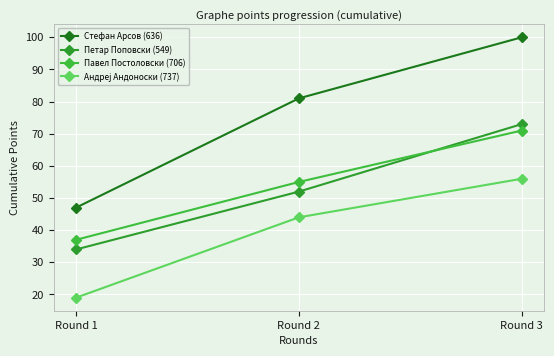

The Павел Постоловски (706) series shows 58 at Round 1. True or false?

False